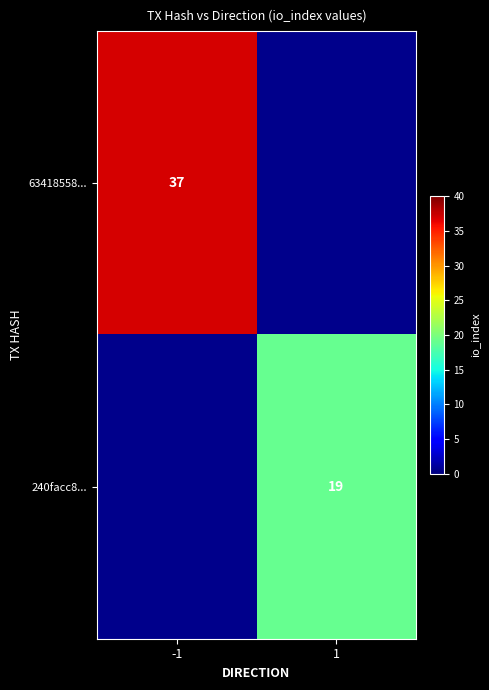

How many data points does each series have?

2